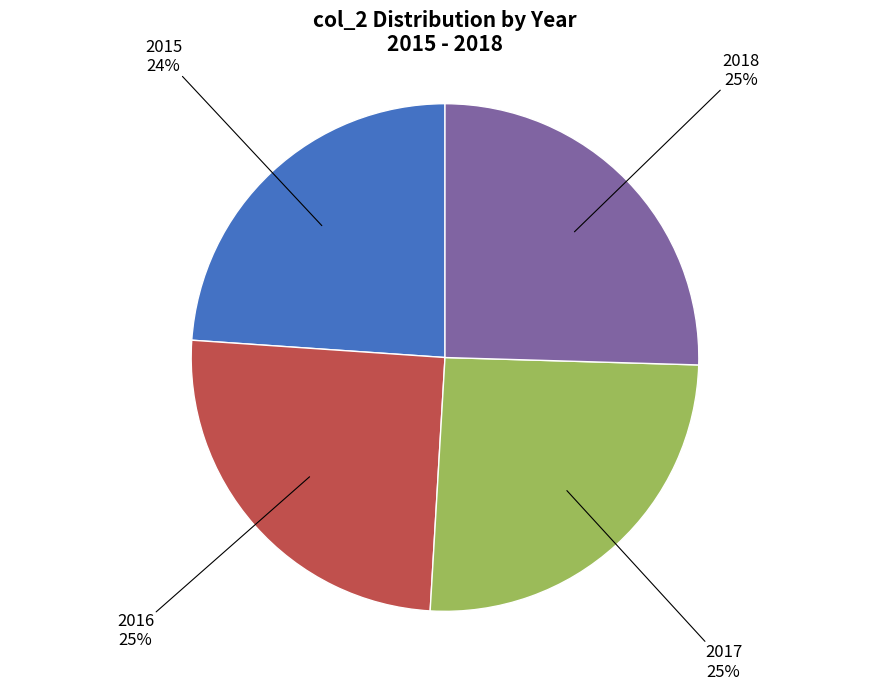

What percentage is the 2018 slice, to the nearest percent?

25%